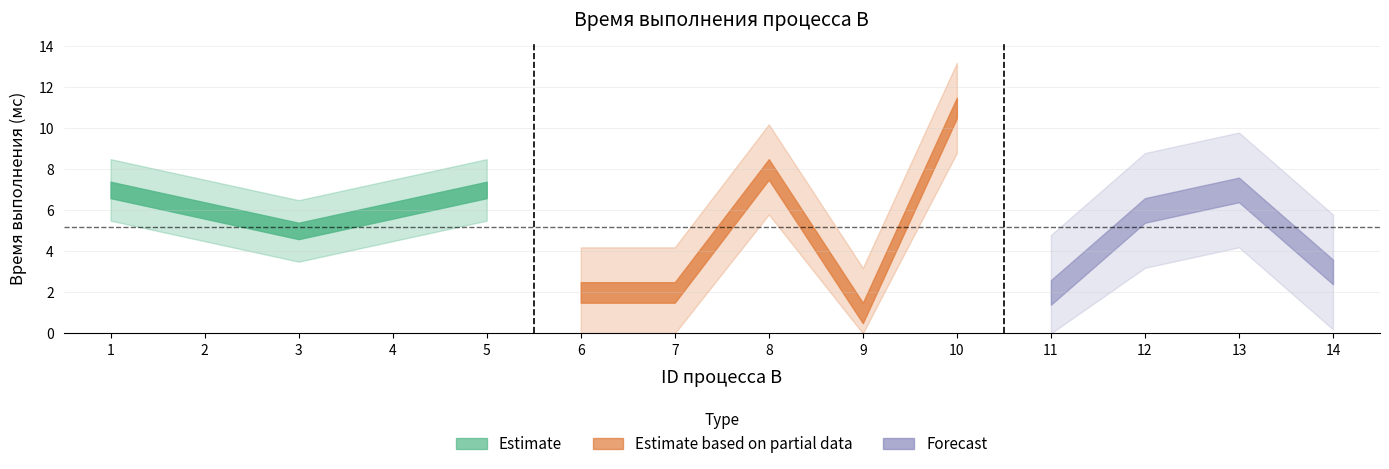

Is it true that the value at 1 is 7?

True